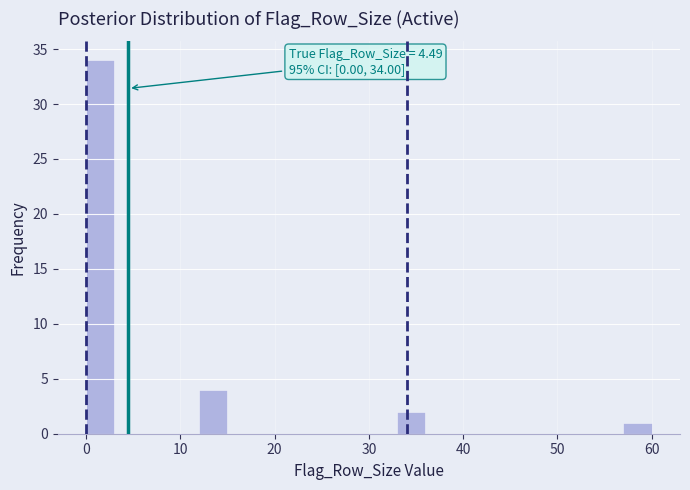

Around what value on the x-axis is the tallest bar? Give the approximate position of its centre, as read against the axis.

2